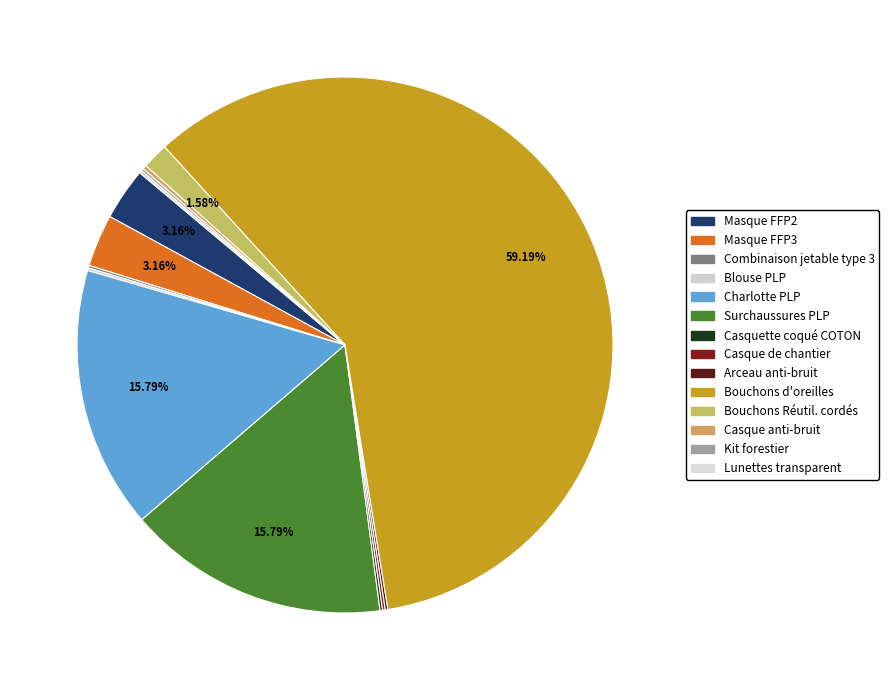

What percentage is the Bouchons d'oreilles slice, to the nearest percent?

59%